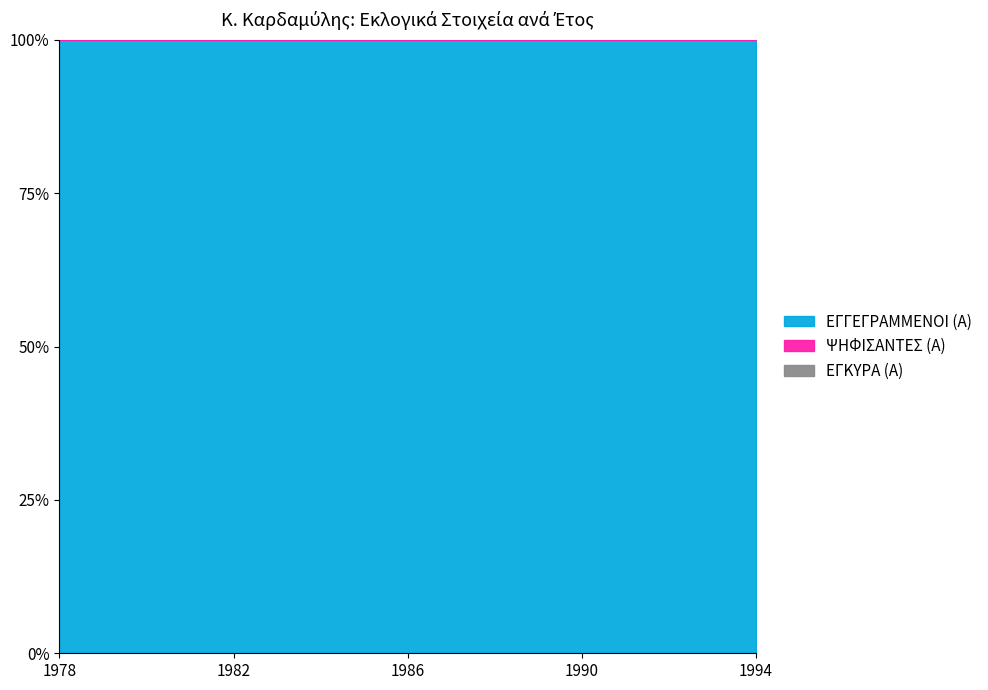

True or false: ΕΓΓΕΓΡΑΜΜΕΝΟΙ (Α) and ΨΗΦΙΣΑΝΤΕΣ (Α) cross at least once.

False